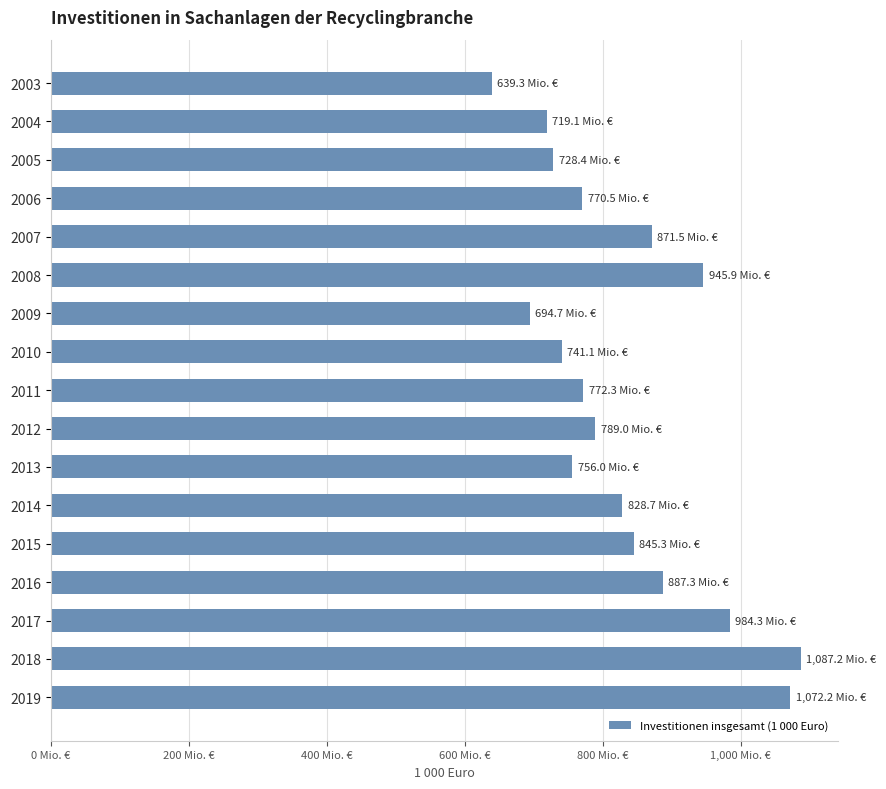

Does the chart contain any negative values?

No